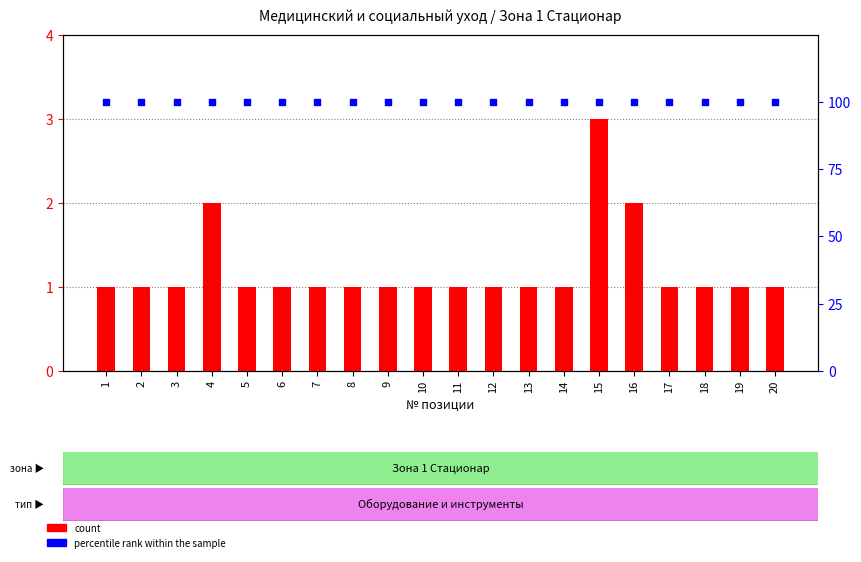

What is the total value across all series at 2?

101